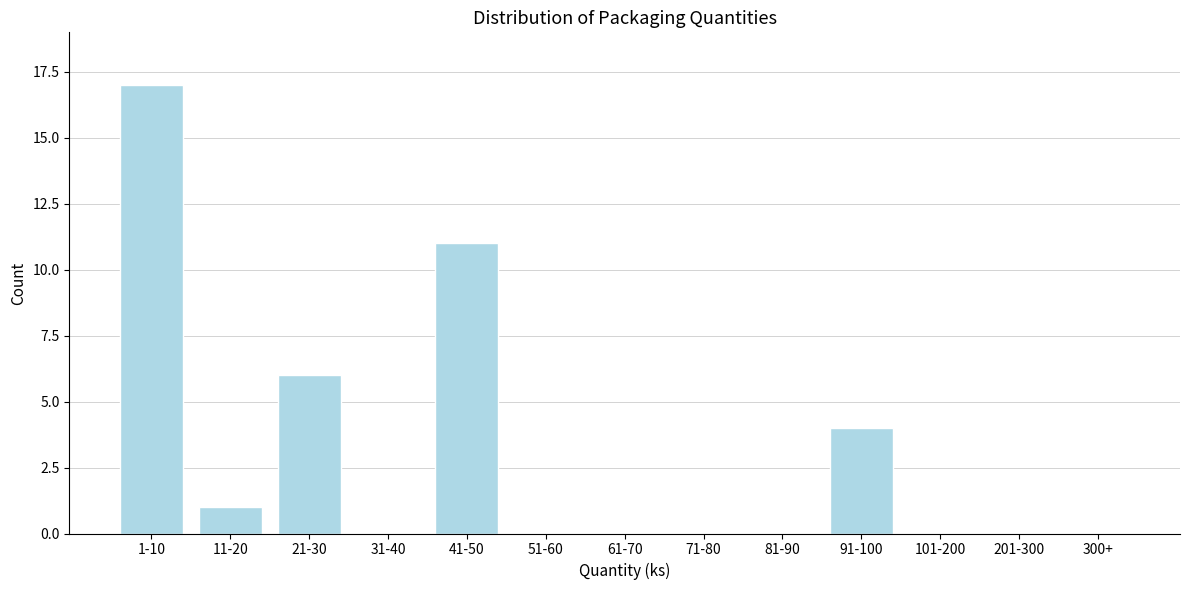

Reading left to right, list all the values displayed in this chart.

1-10=17	11-20=1	21-30=6	31-40=0	41-50=11	51-60=0	61-70=0	71-80=0	81-90=0	91-100=4	101-200=0	201-300=0	300+=0